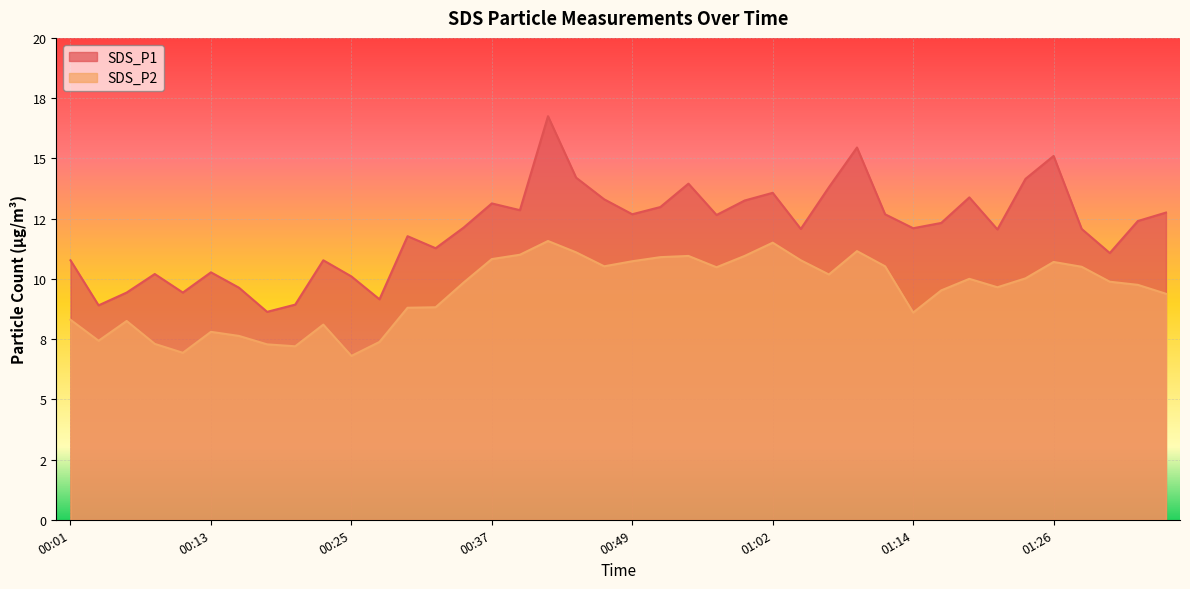

How many lines are shown in the chart?

2